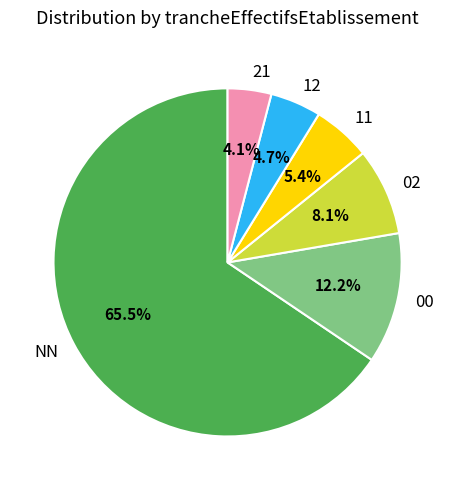

True or false: 11 accounts for 1% of the total.

False